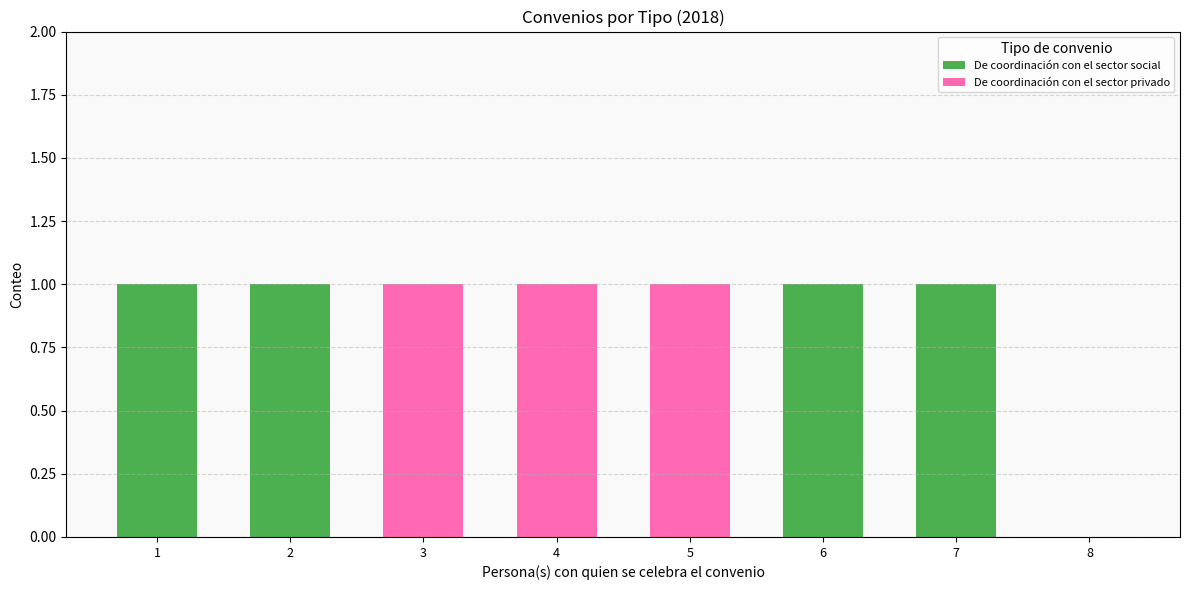

True or false: De coordinación con el sector social has a value of 0 at 4.

True